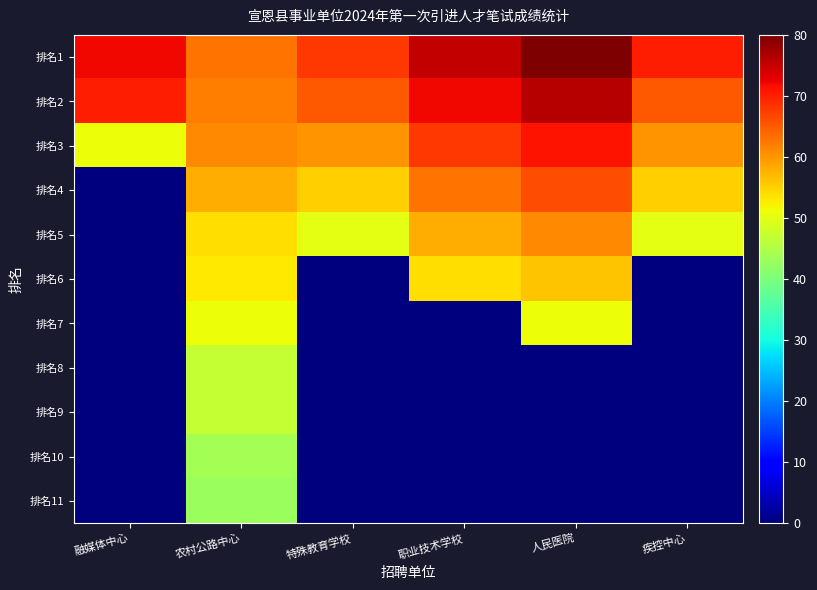

What is the total value across all series at 特殊教育学校?

298